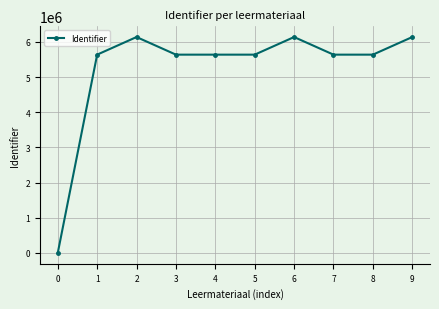

What is the greatest value displayed?

6141095